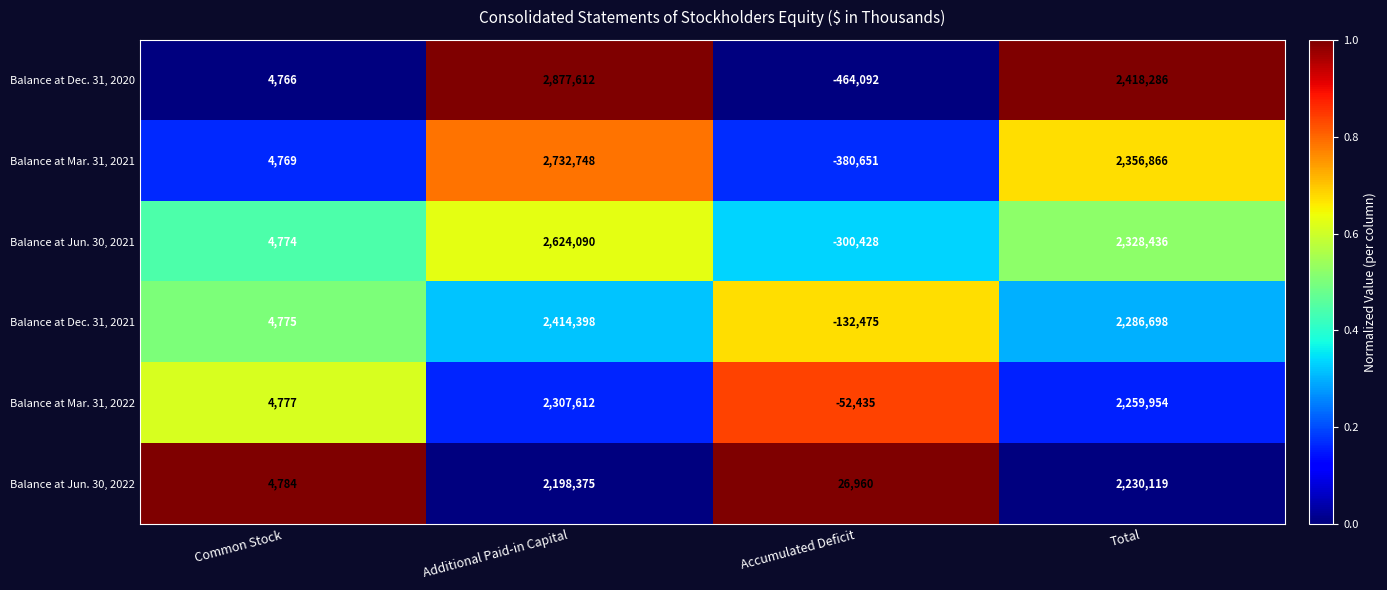

Reading left to right, what are all the values shown in this chart?

Balance at Dec. 31, 2020: Common Stock=4766	Additional Paid-in Capital=2877612	Accumulated Deficit=-464092	Total=2418286
Balance at Mar. 31, 2021: Common Stock=4769	Additional Paid-in Capital=2732748	Accumulated Deficit=-380651	Total=2356866
Balance at Jun. 30, 2021: Common Stock=4774	Additional Paid-in Capital=2624090	Accumulated Deficit=-300428	Total=2328436
Balance at Dec. 31, 2021: Common Stock=4775	Additional Paid-in Capital=2414398	Accumulated Deficit=-132475	Total=2286698
Balance at Mar. 31, 2022: Common Stock=4777	Additional Paid-in Capital=2307612	Accumulated Deficit=-52435	Total=2259954
Balance at Jun. 30, 2022: Common Stock=4784	Additional Paid-in Capital=2198375	Accumulated Deficit=26960	Total=2230119